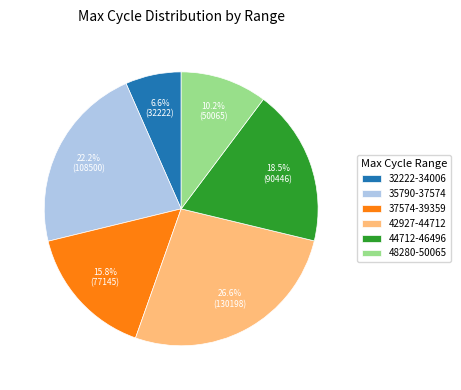

What percentage is NOT represented by 32222-34006?

93.4%